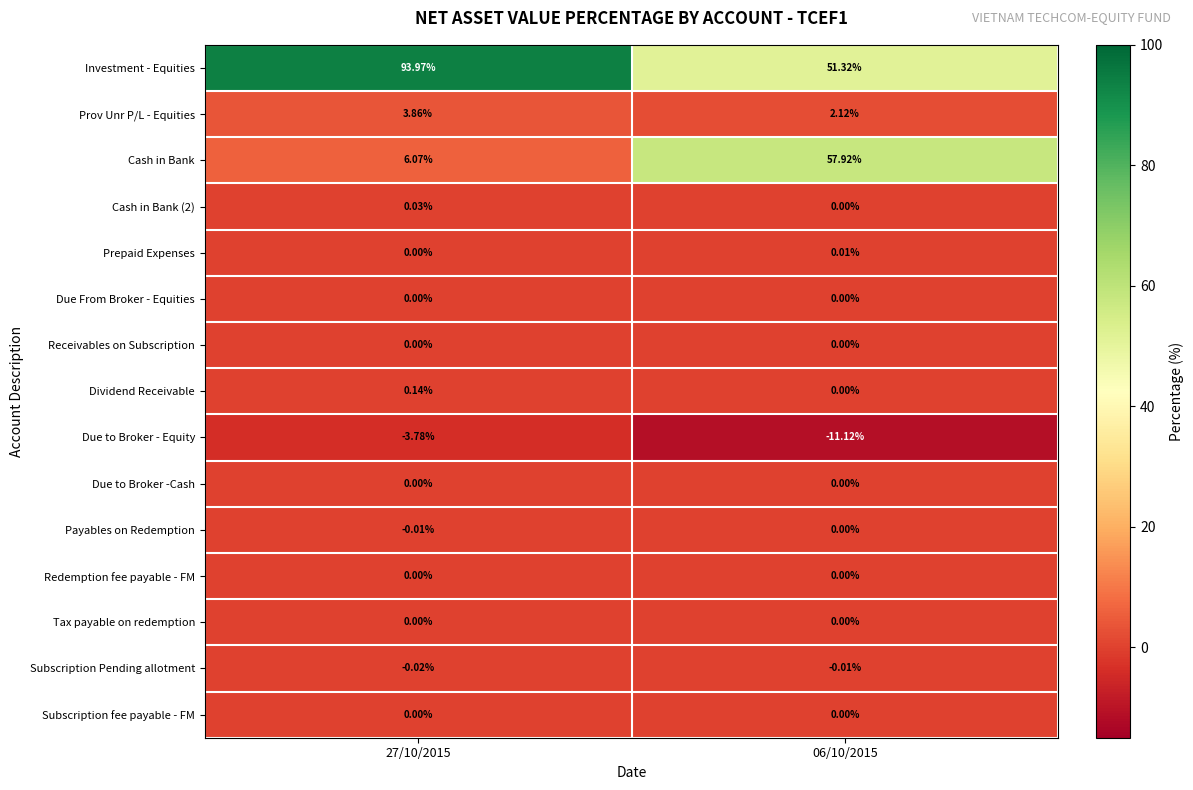

Which series changed the most between 27/10/2015 and 06/10/2015?

Cash in Bank